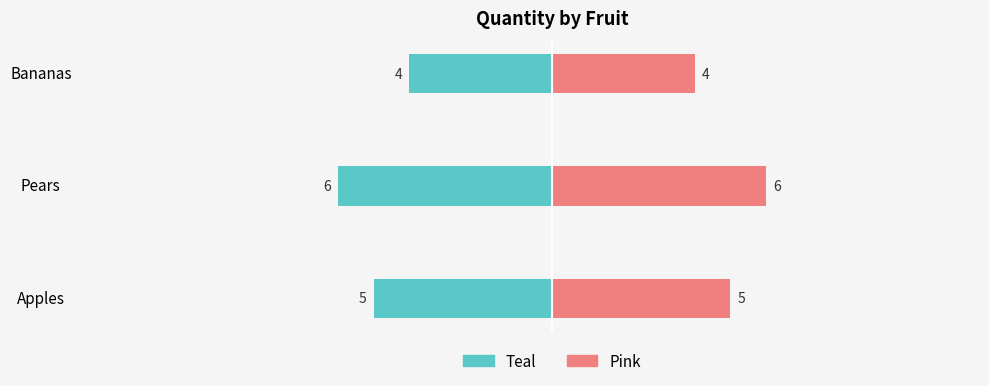

Which series has the largest total across all categories?

Right (Pink)